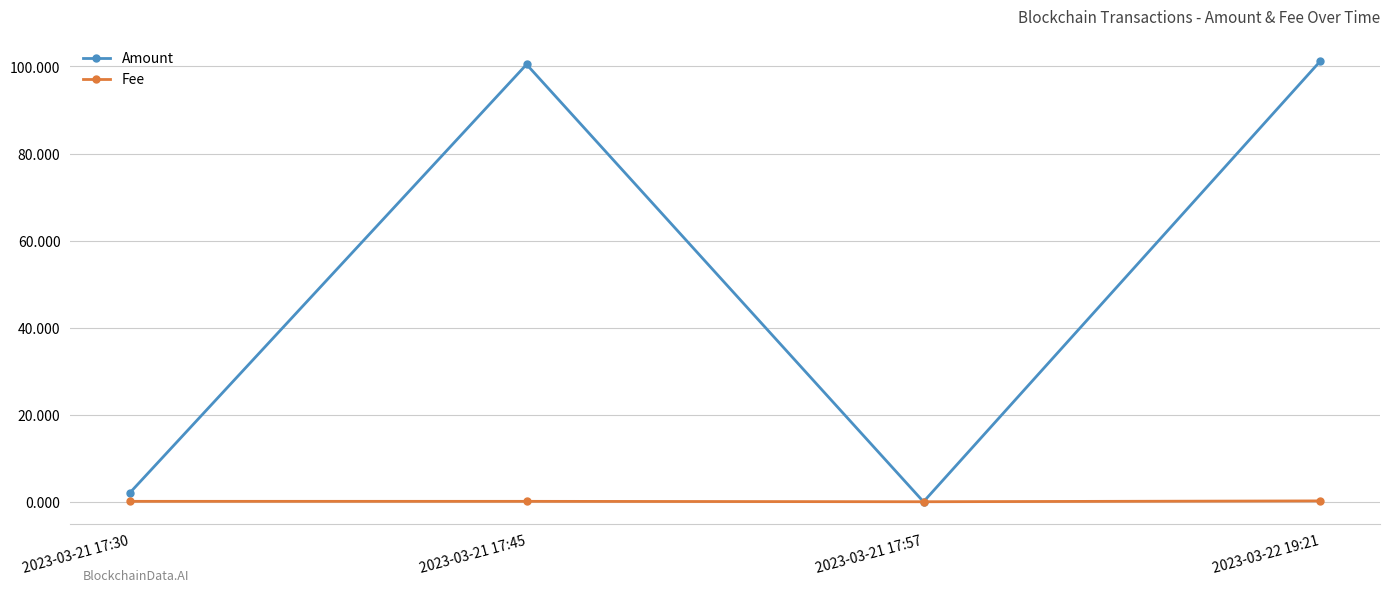

What is the maximum value shown in the chart?

101.3